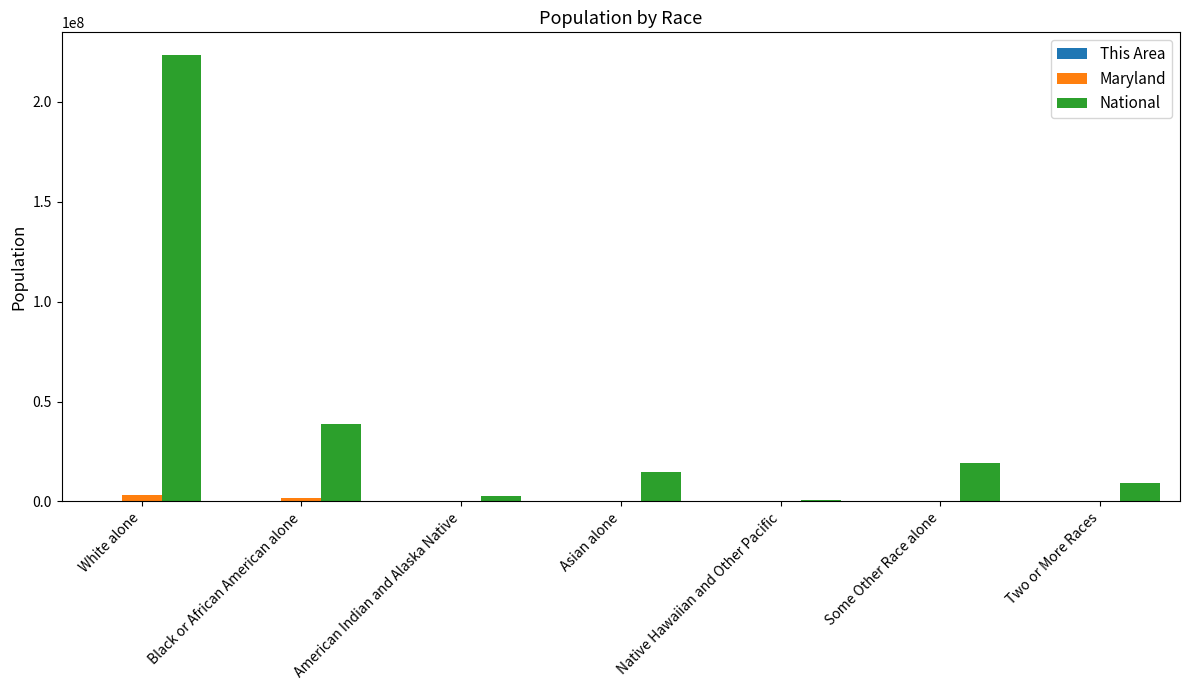

At which label is National closest to 112046639?

Black or African American alone